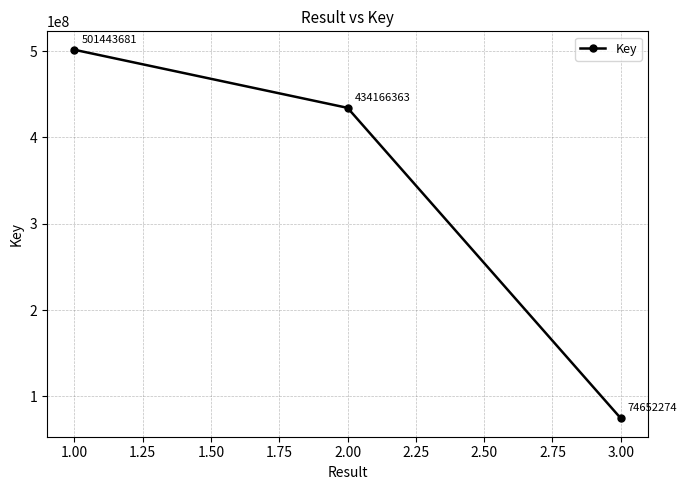

How many values are between 74652274 and 501443681?

3